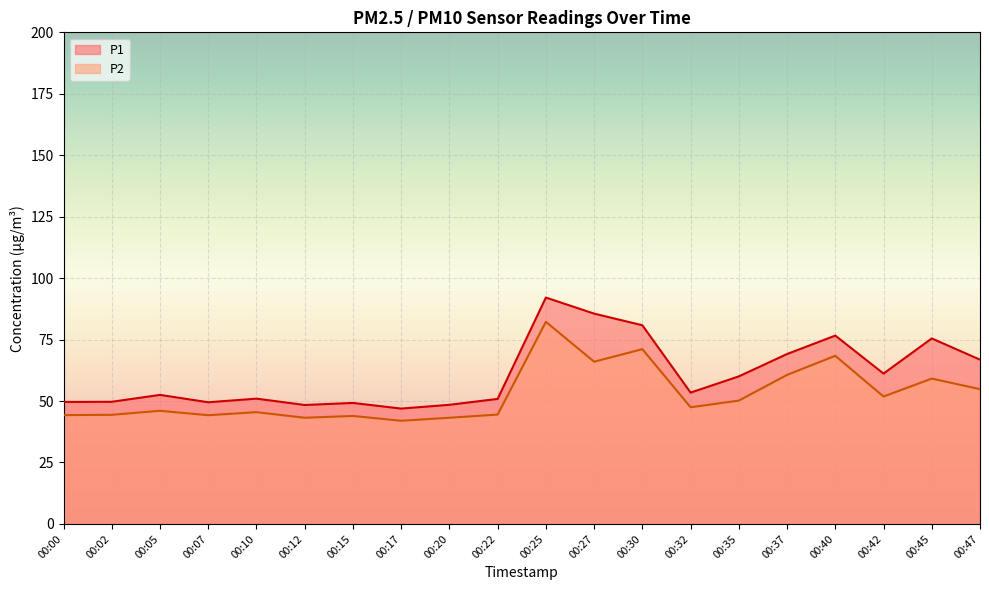

How many data points in P2 are above 47?

10